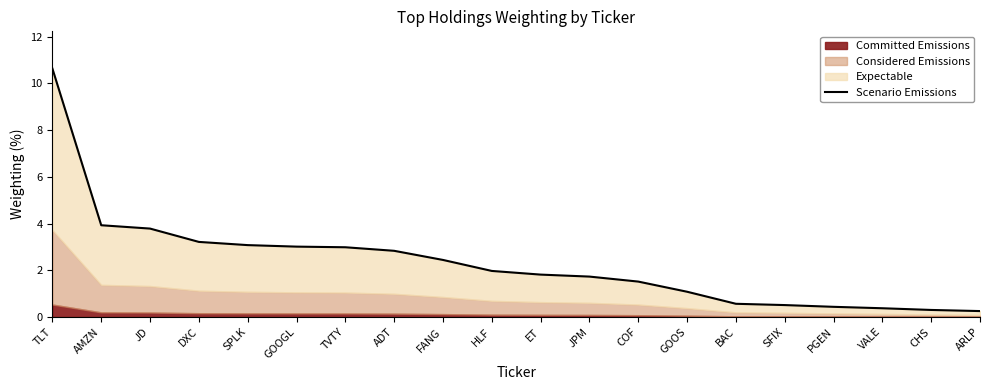

What position from the left is AMZN?

2